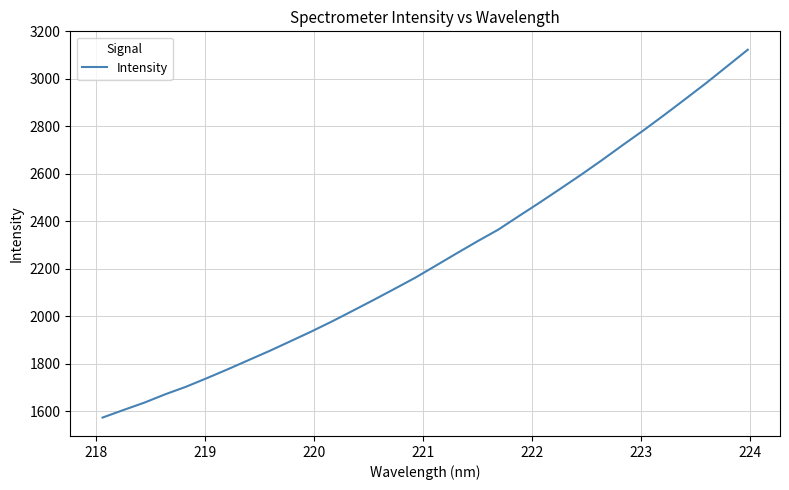

What is the greatest value displayed?

3122.8